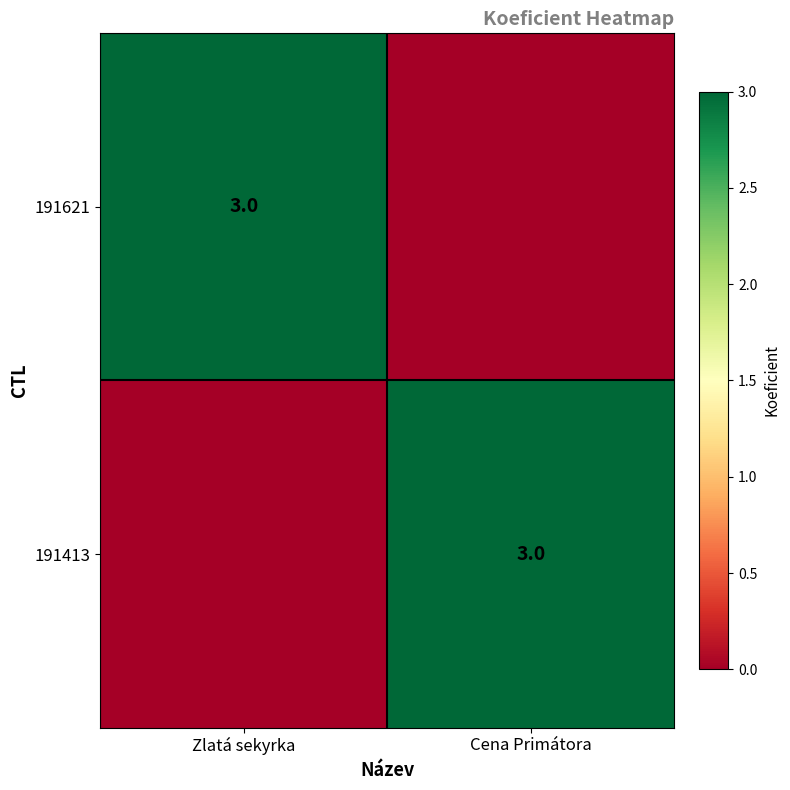

The 191621 series shows 3 at Zlatá sekyrka. True or false?

True